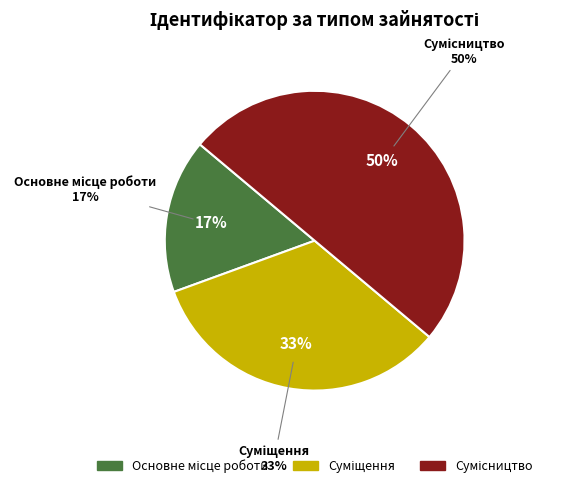

To the nearest percent, what is the average slice percentage?

33%